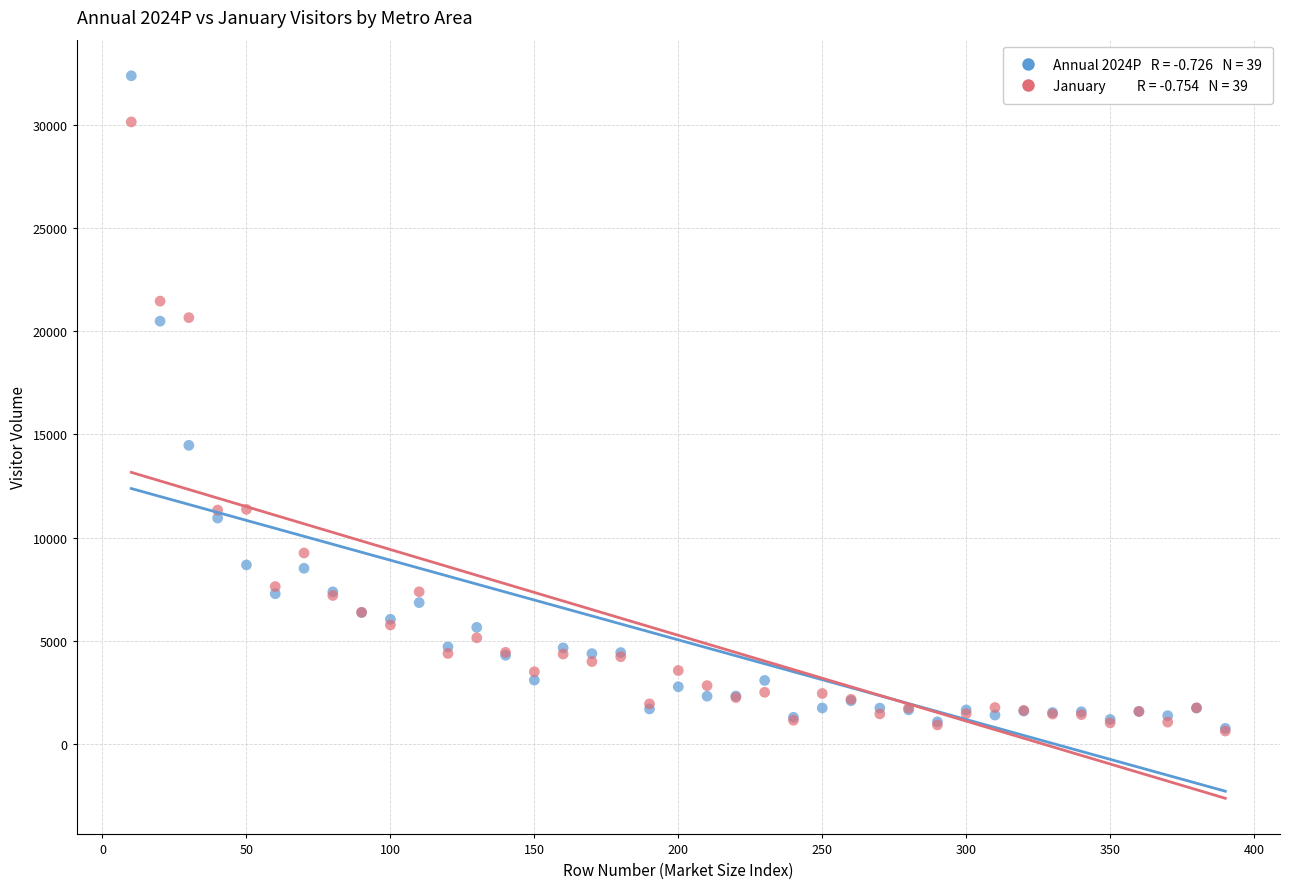

Across all series, what Y value is closest to 16508?

14473.9